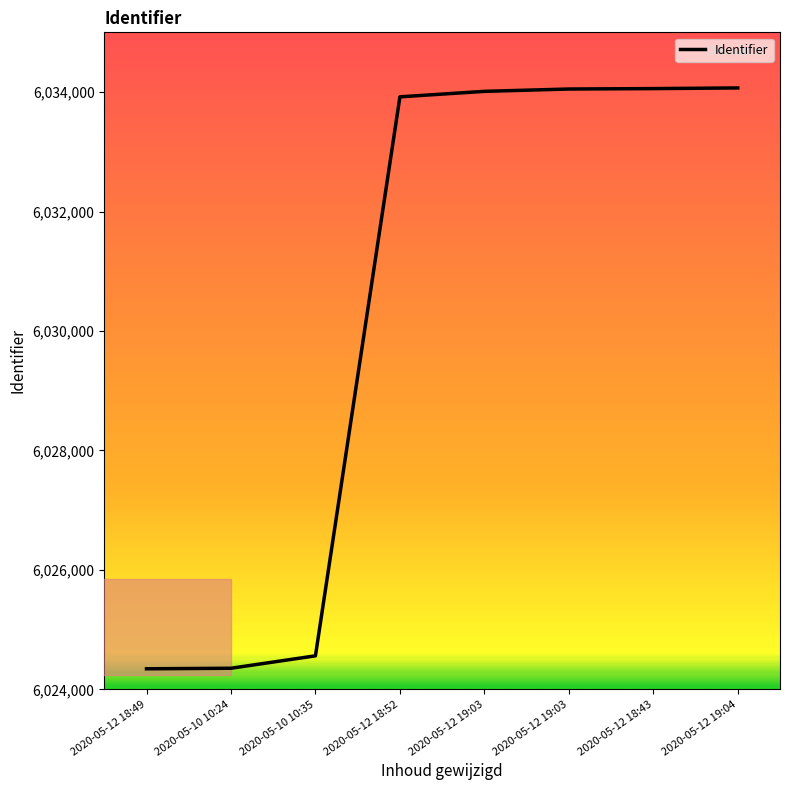

Approximately how many times larger is the value at 2020-05-12 19:03 compared to 2020-05-12 18:43?

1.0